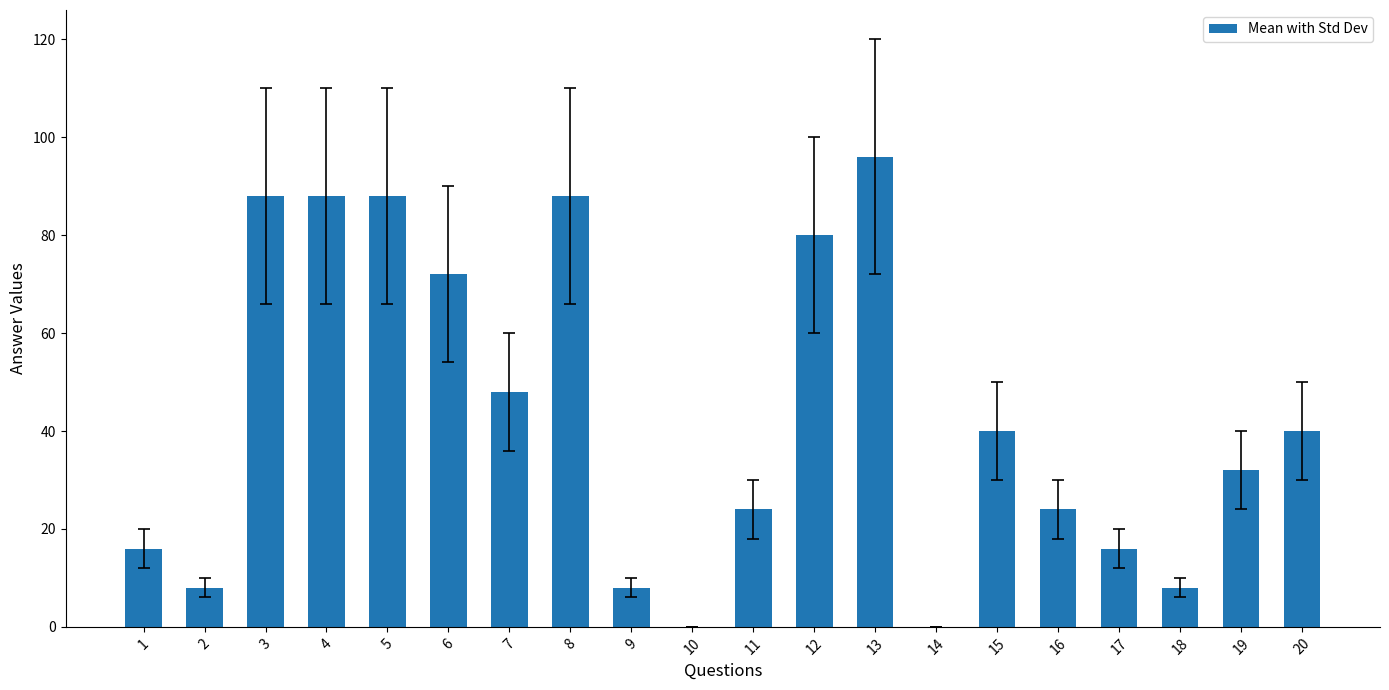

What is the average value?

43